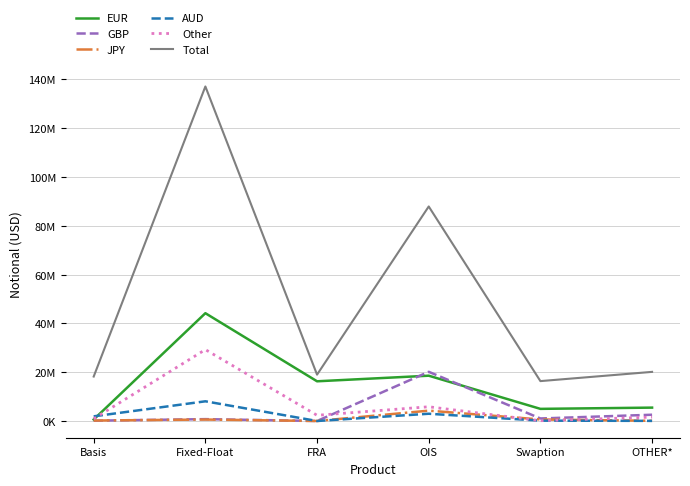

Between which two adjacent categories do Other and AUD first intersect?

Basis and Fixed-Float